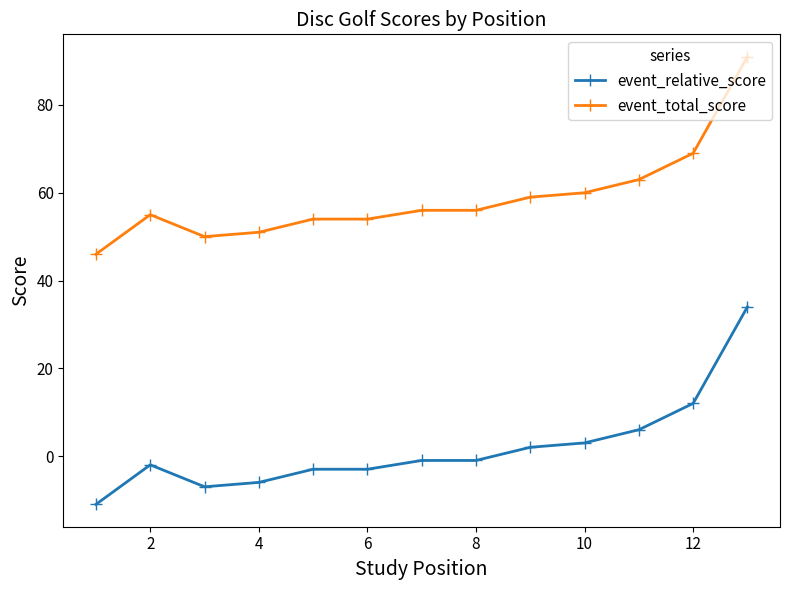

What is the highest value of the event_total_score series?

91